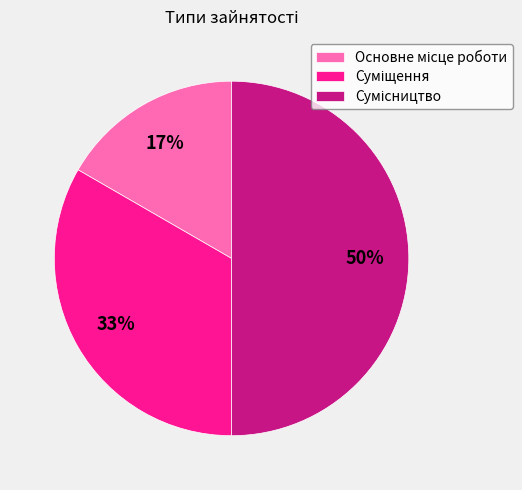

To the nearest percent, what is the difference between the largest and smallest slice percentages?

33%